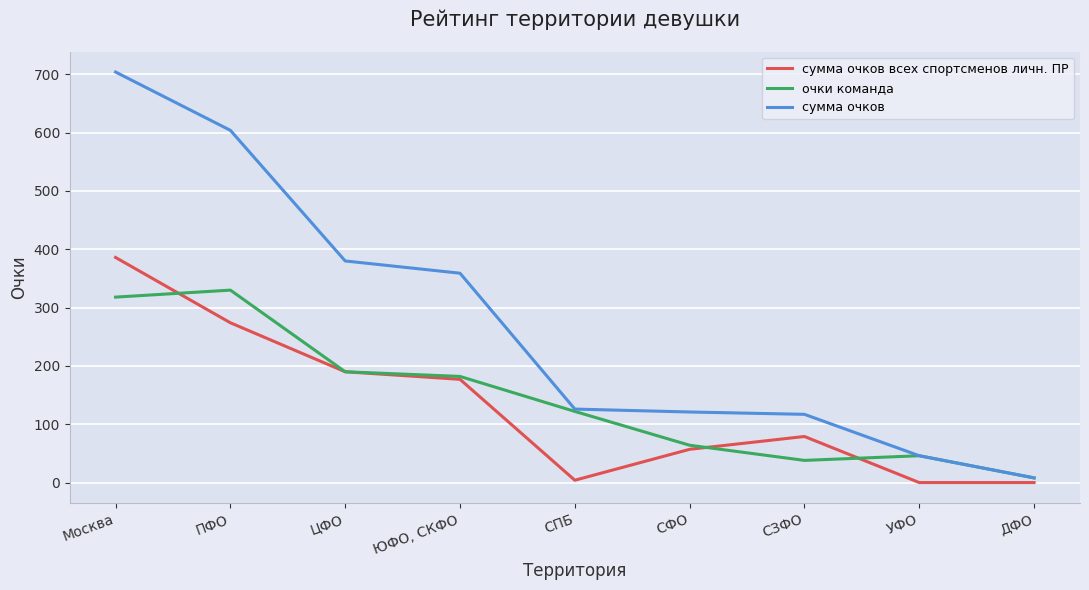

Which category has the lowest value in the сумма очков series?

ДФО